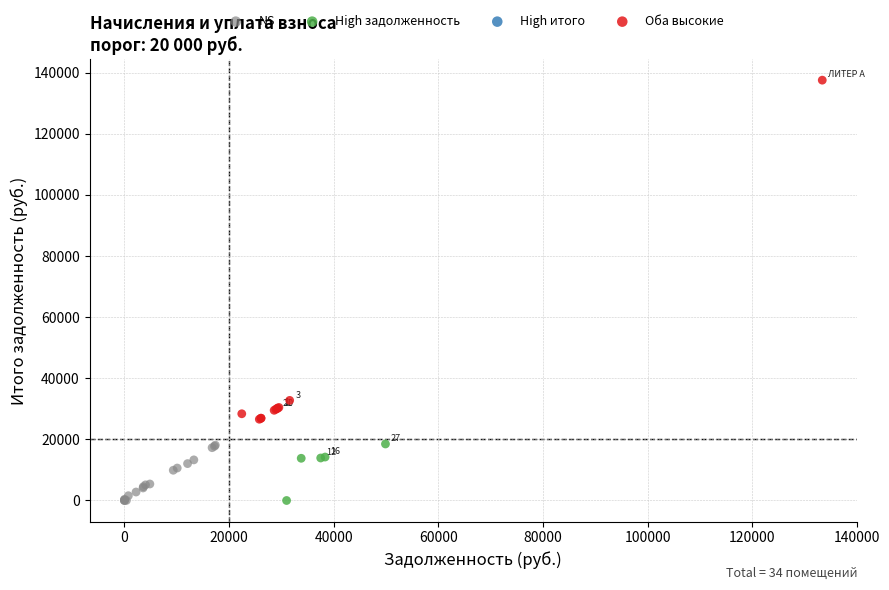

Which series has the largest Y range (max minus min)?

Оба высокие